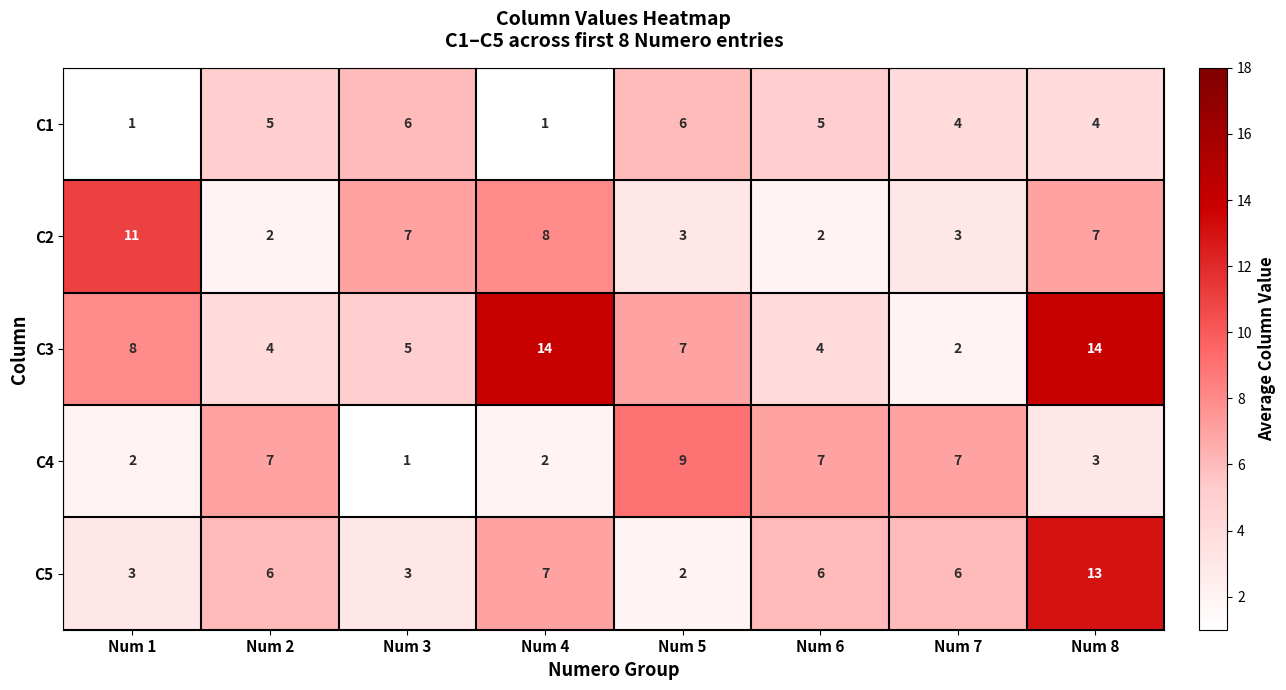

List the series in order of their peak value, lowest first.

C1, C4, C2, C5, C3